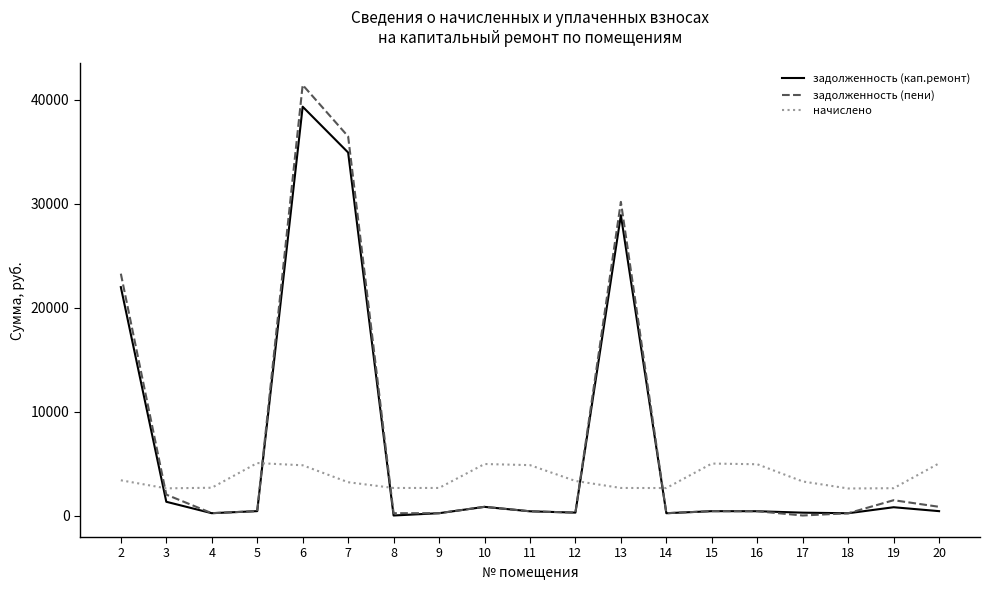

Which series has the widest spread of values?

задолженность (пени)